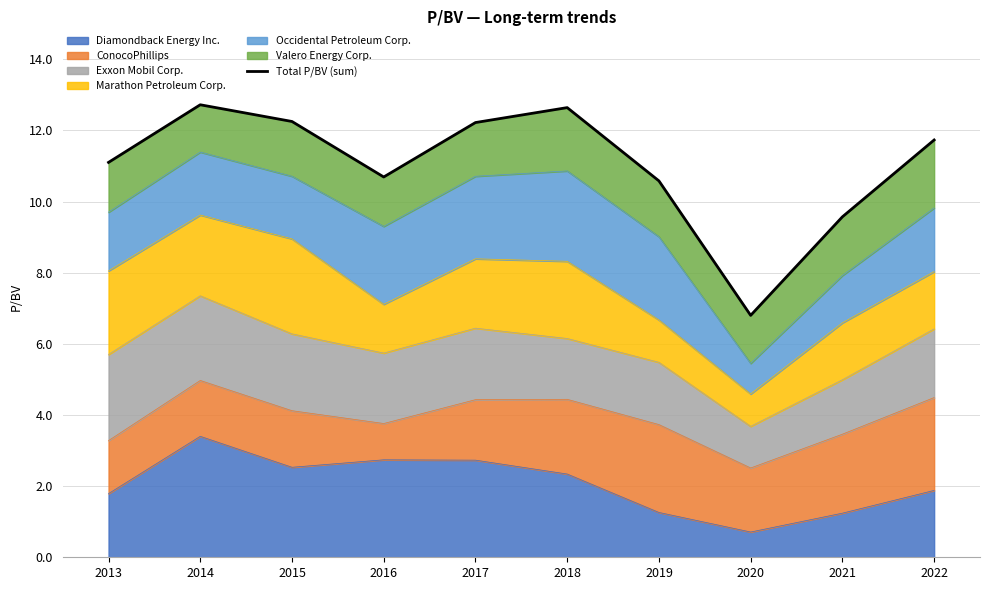

True or false: there are more than 0 points higher than both neighbors.

True